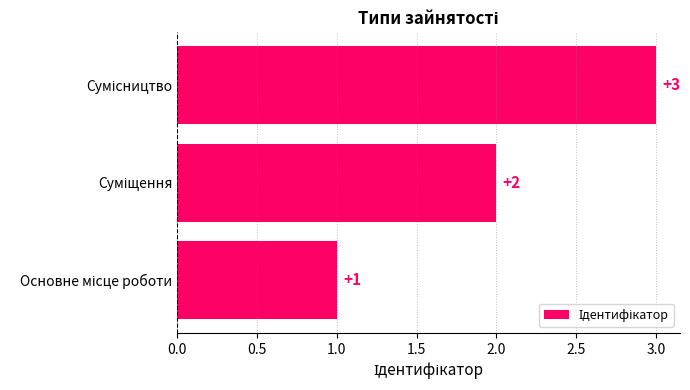

What is the sum of all values?

6